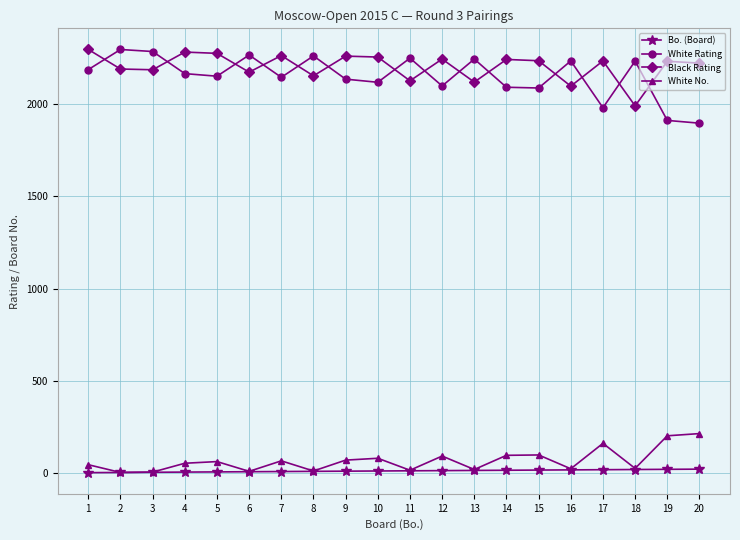

After their last crossing, which series has the higher values: White Rating or Black Rating?

Black Rating